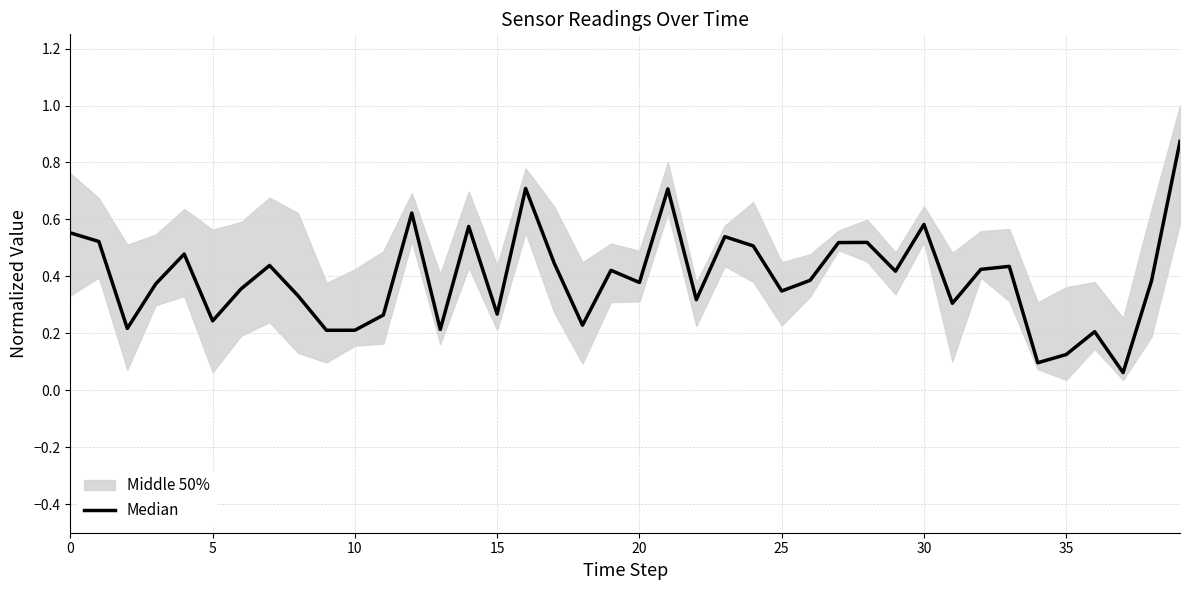

Which label corresponds to the largest value in the chart?

39